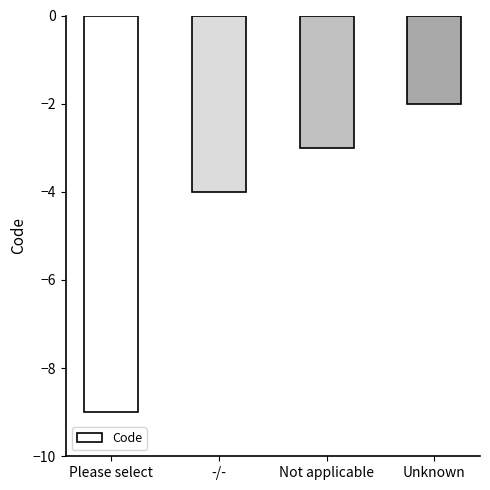

Count the values in the range -4 to -2.

3